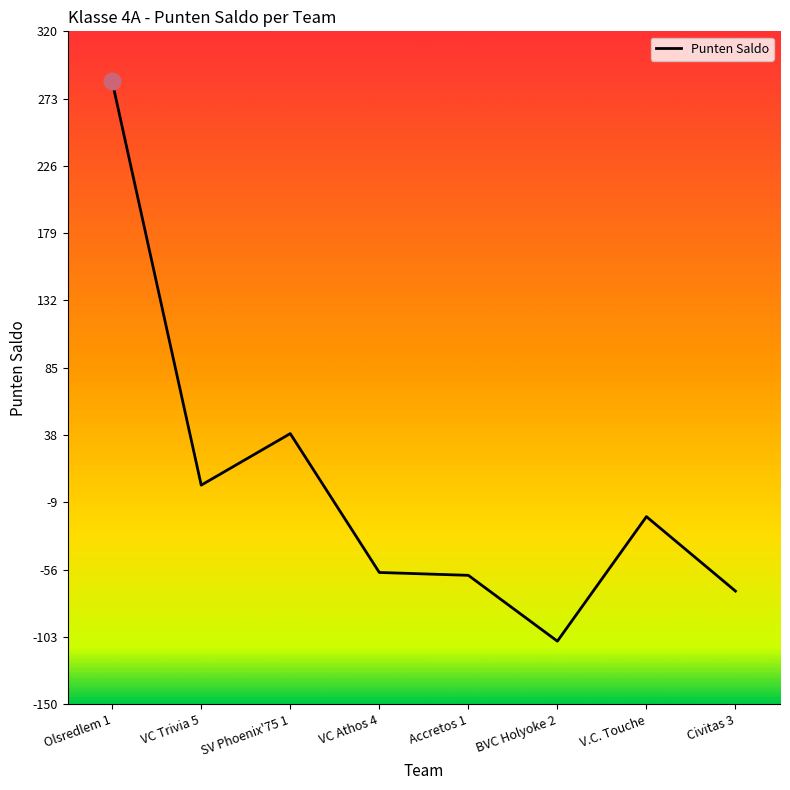

What is the maximum value shown in the chart?

285